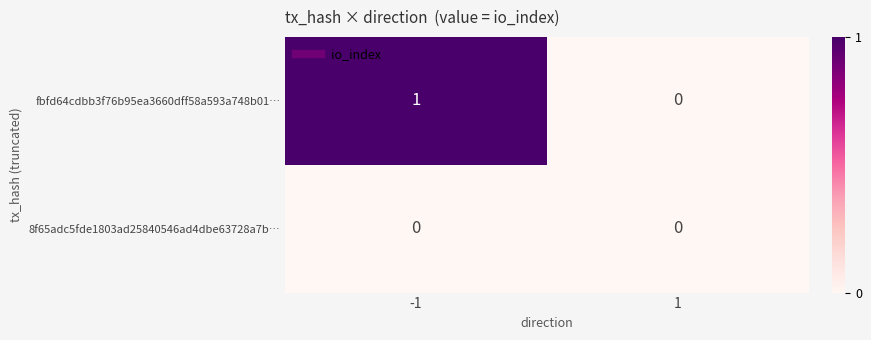

Count the number of categories in the chart.

2